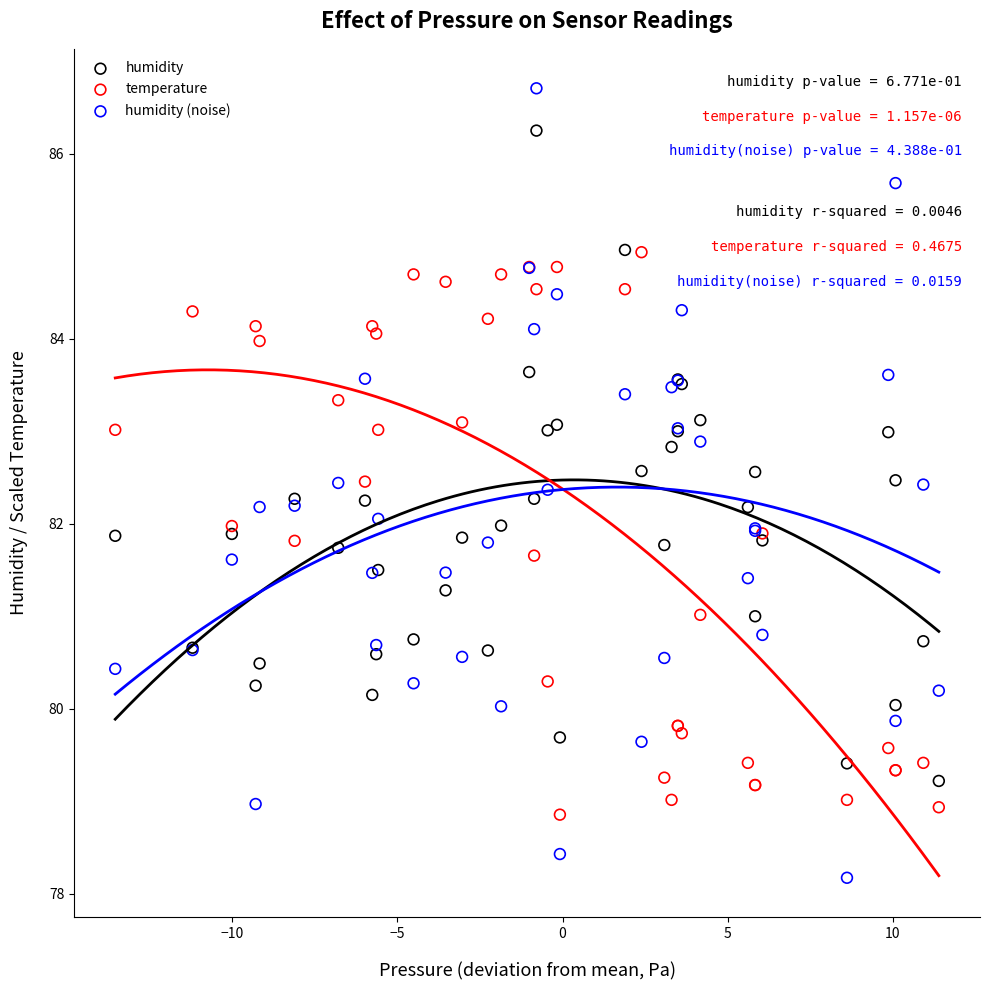

What is the X range (max minus min) for the scatter plot?

24.9